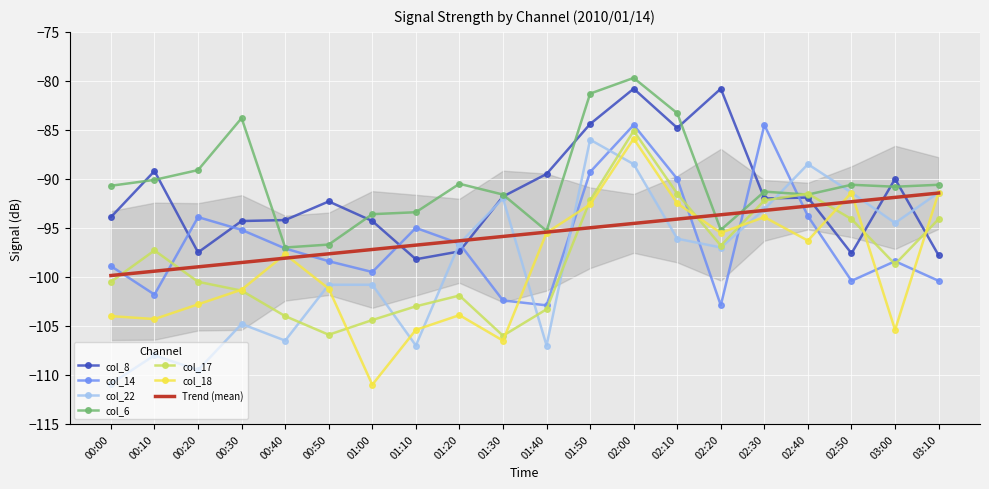

Rank the categories by col_8 value from highest to lowest.

02:00, 02:20, 01:50, 02:10, 00:10, 01:40, 03:00, 01:30, 02:40, 02:30, 00:50, 00:00, 00:40, 00:30, 01:00, 01:20, 00:20, 02:50, 03:10, 01:10